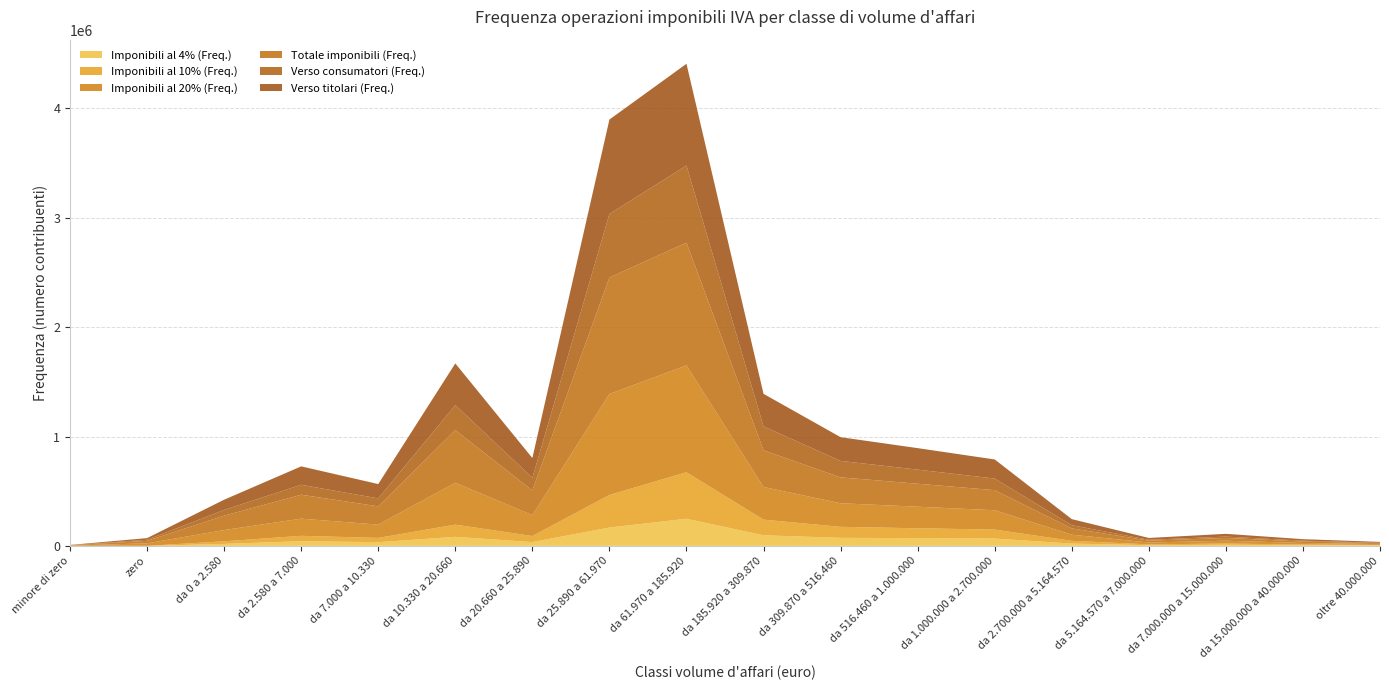

Reading left to right, transcribe all the data shown in this chart.

Imponibili al 4% (Freq.): 246	134	17959	42666	33720	82528	34591	167713	248000	96647	73362	70577	67005	20737	6315	10047	6148	4430
Imponibili al 10% (Freq.): 402	233	23689	49145	39114	111759	55410	298280	424962	143284	100777	90390	81850	25217	7501	11303	6259	4286
Imponibili al 20% (Freq.): 2268	22720	102795	156917	121578	382733	190910	922757	977317	298562	215556	196958	176931	56316	16809	25518	13922	7704
Totale imponibili (Freq.): 2520	22843	131435	219018	167039	481512	226196	1065096	1122434	335137	236457	210288	183731	57468	17052	25753	13983	7721
Verso consumatori (Freq.): 676	9618	52979	90783	72432	228518	115349	581649	704957	218811	150863	128918	105872	29247	8026	12140	7028	4561
Verso titolari (Freq.): 2241	15333	93201	168434	131262	381298	180736	863002	930822	297694	216798	196592	174697	55538	16623	25284	13825	7681